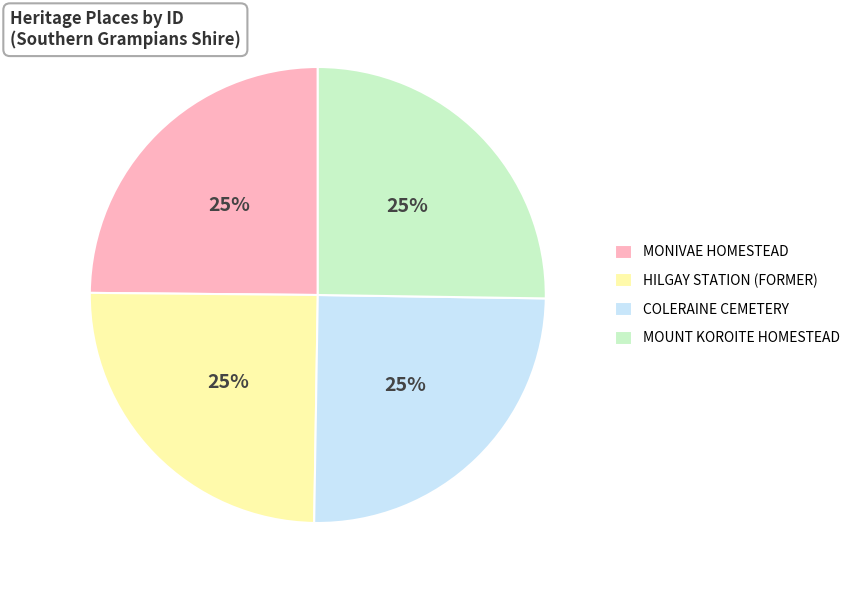

To the nearest percent, what portion does HILGAY STATION (FORMER) represent?

25%